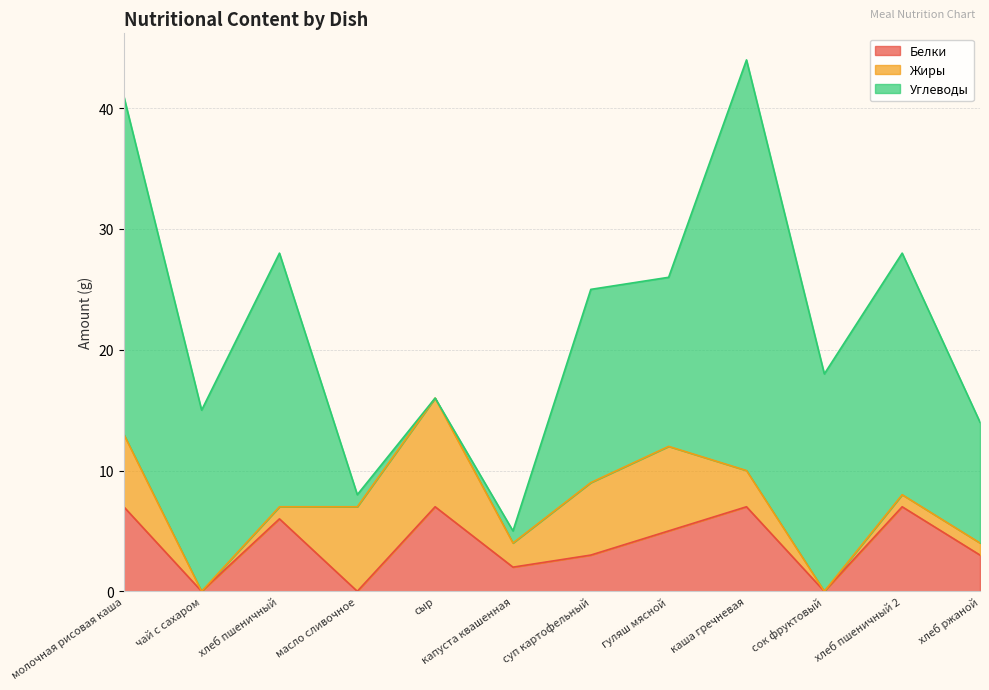

Reading right to left, extract all data points from this chart.

Белки: хлеб ржаной=3	хлеб пшеничный 2=7	сок фруктовый=0	каша гречневая=7	гуляш мясной=5	суп картофельный=3	капуста квашенная=2	сыр=7	масло сливочное=0	хлеб пшеничный=6	чай с сахаром=0	молочная рисовая каша=7
Жиры: хлеб ржаной=1	хлеб пшеничный 2=1	сок фруктовый=0	каша гречневая=3	гуляш мясной=7	суп картофельный=6	капуста квашенная=2	сыр=9	масло сливочное=7	хлеб пшеничный=1	чай с сахаром=0	молочная рисовая каша=6
Углеводы: хлеб ржаной=10	хлеб пшеничный 2=20	сок фруктовый=18	каша гречневая=34	гуляш мясной=14	суп картофельный=16	капуста квашенная=1	сыр=0	масло сливочное=1	хлеб пшеничный=21	чай с сахаром=15	молочная рисовая каша=28